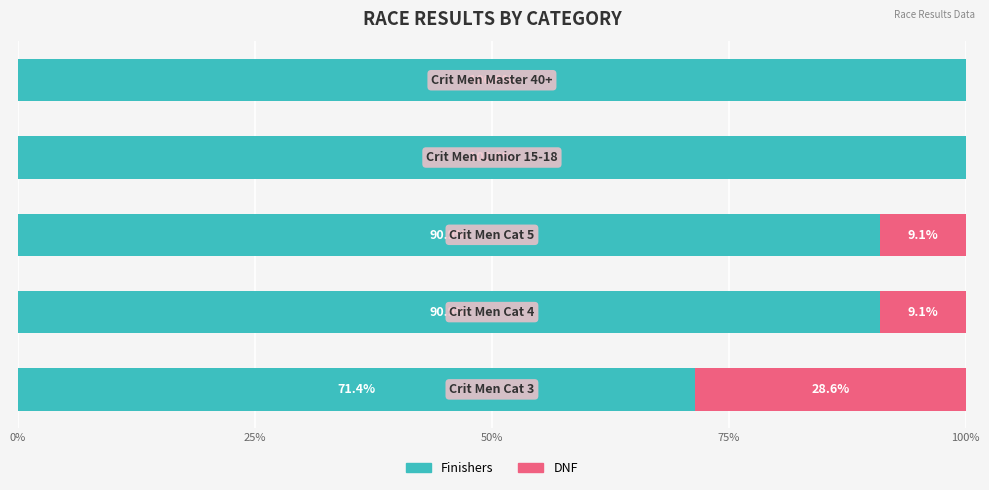

What is the sum of all Finishers values?

453.2